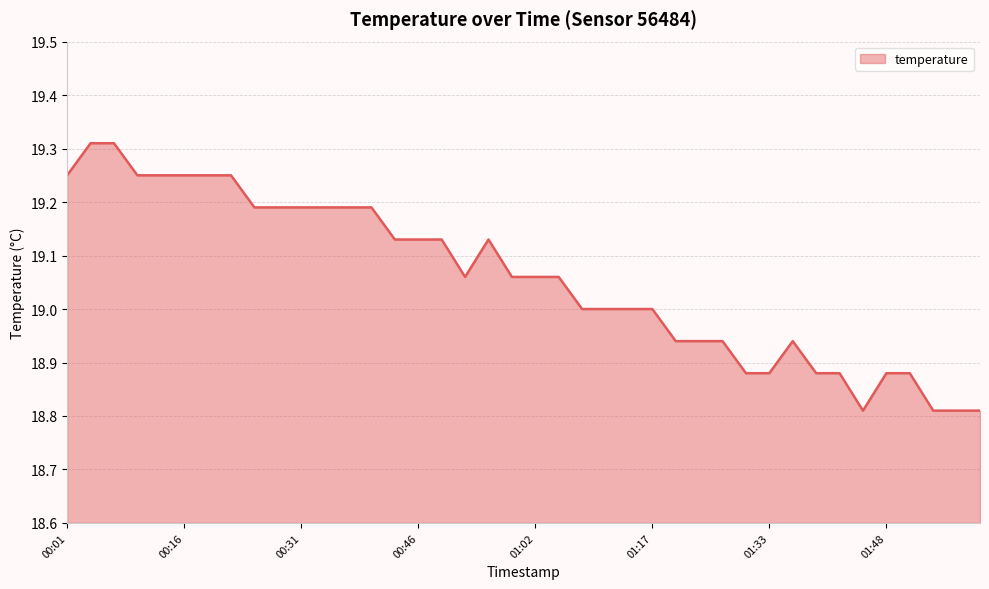

What is the difference between the maximum and minimum values?

0.5